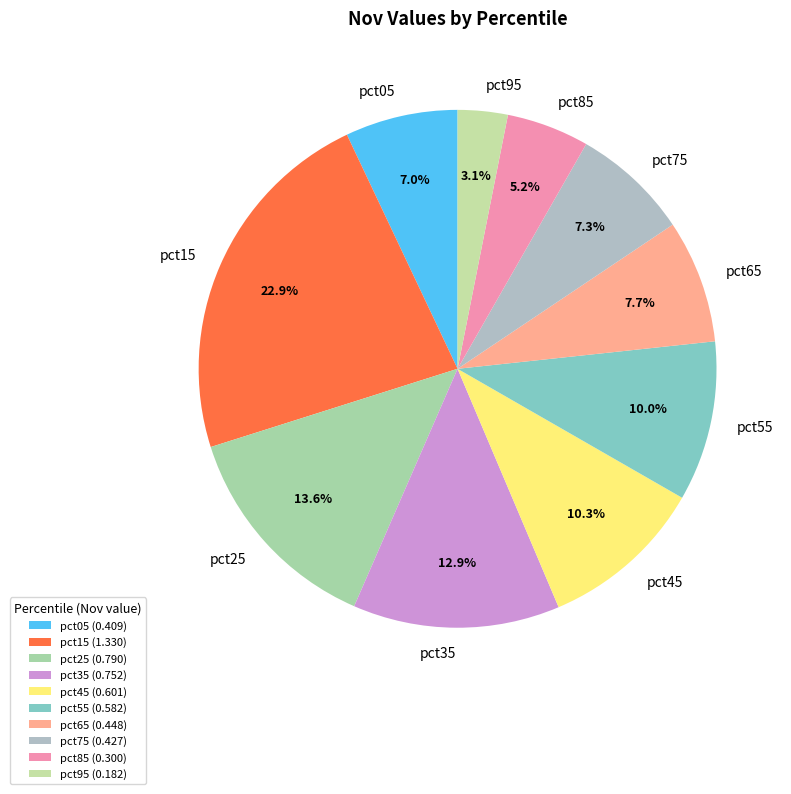

To the nearest percent, what portion does pct45 represent?

10%